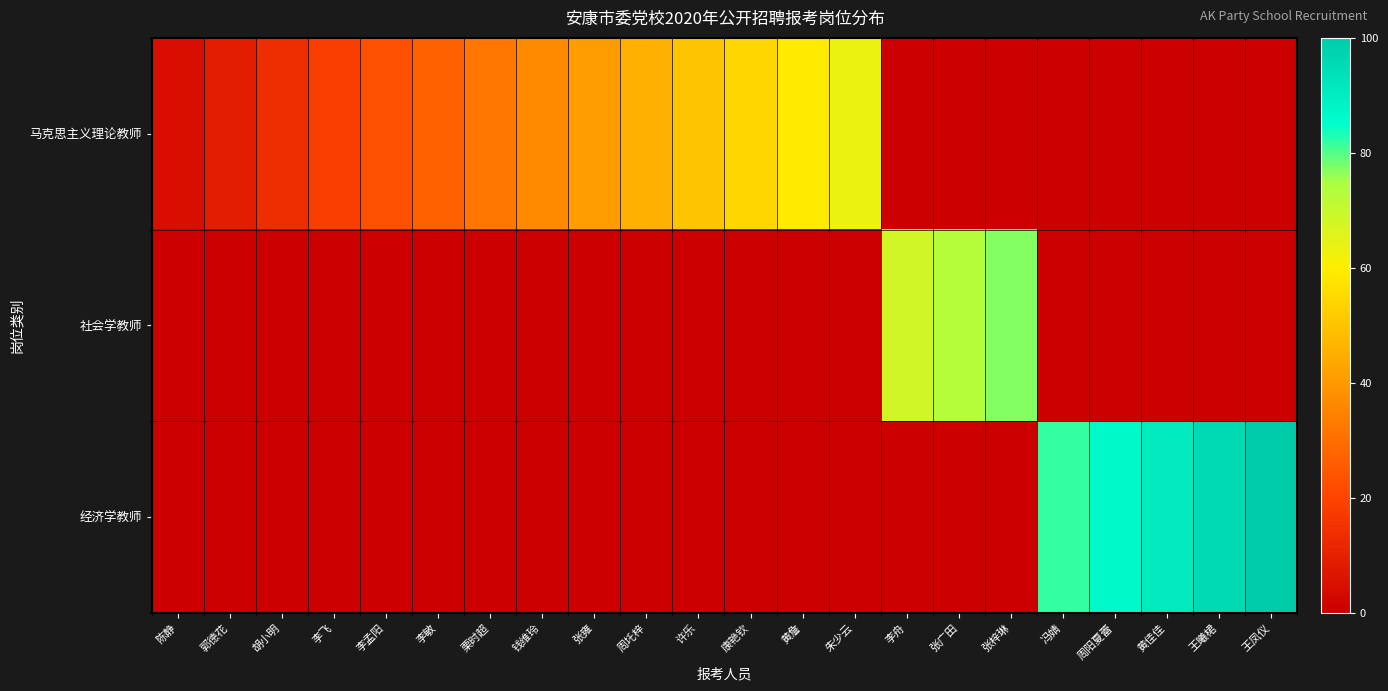

At which category is the sum across all series the highest?

王凤仪